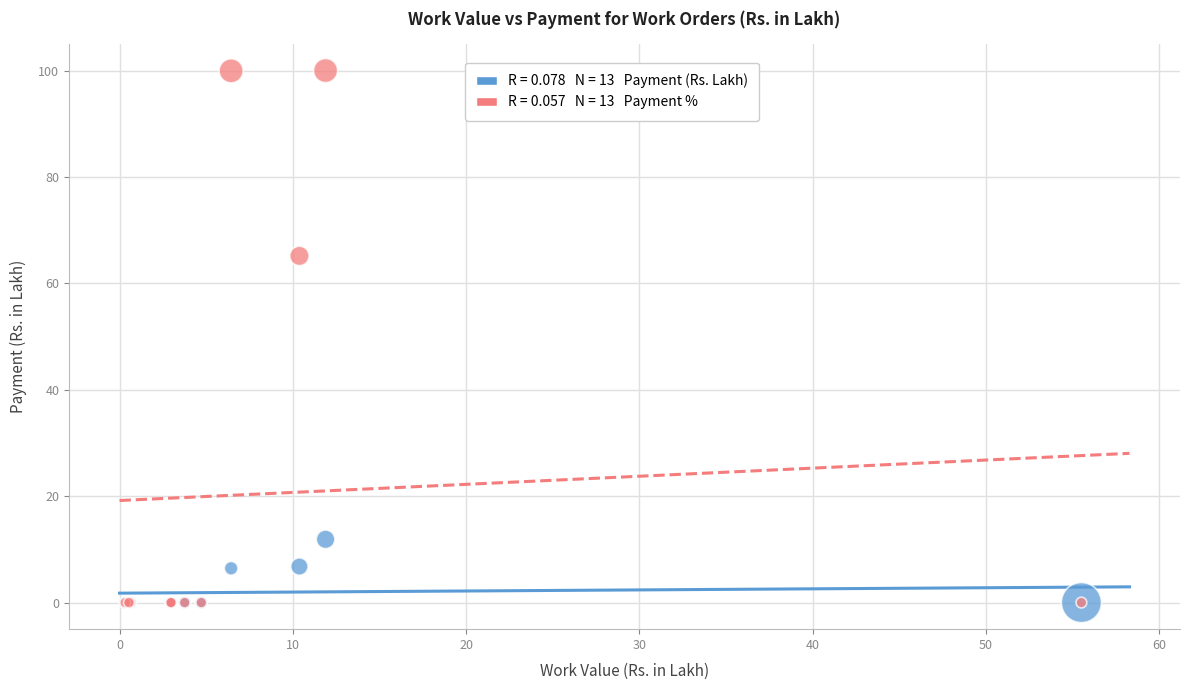

Across all series, what Y value is closest to 50?

65.2